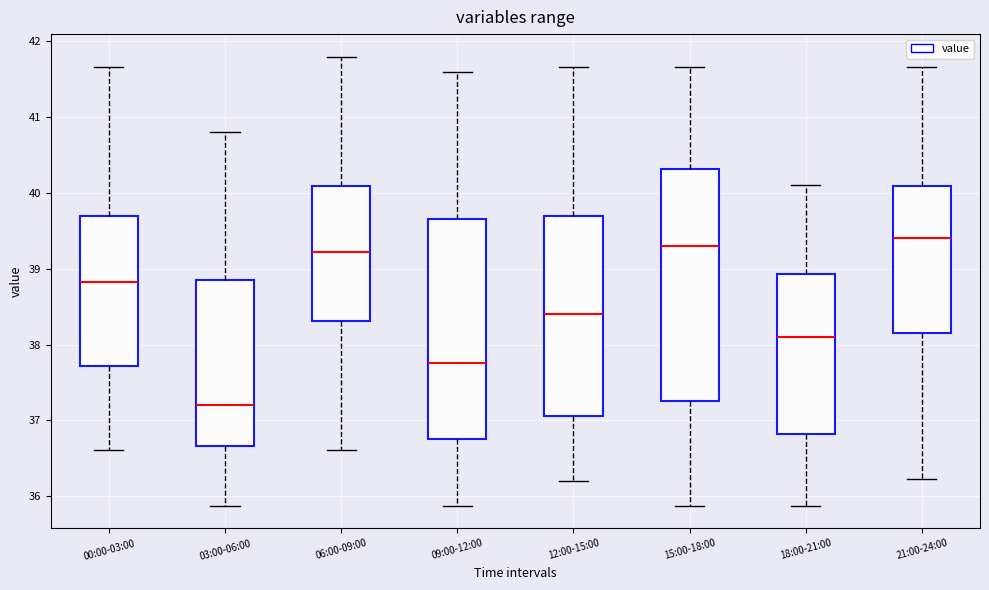

Which box's median line is the highest?

21:00-24:00